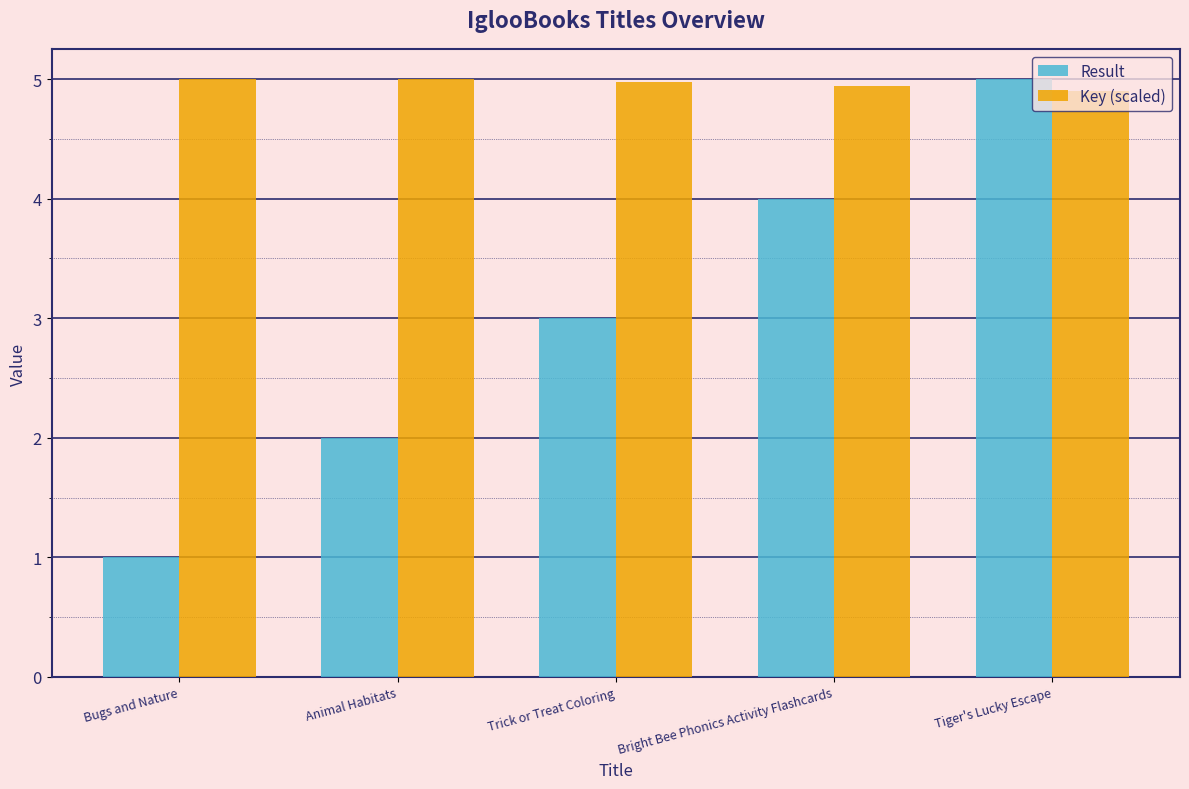

What is the difference between the highest and lowest values at Trick or Treat Coloring?

2.0